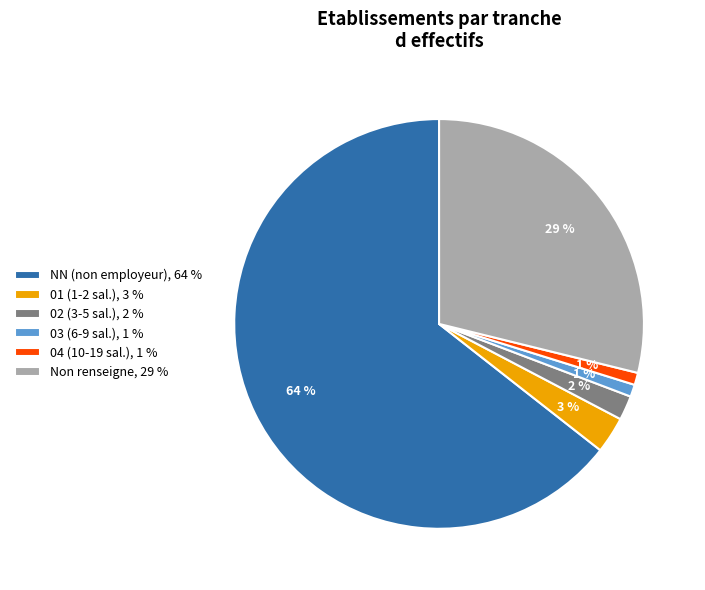

Count the number of slices in the pie.

6